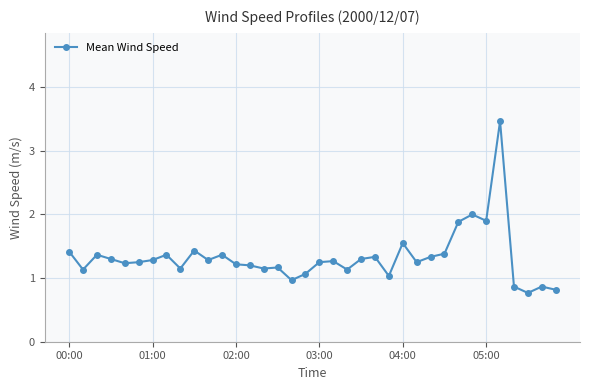

What is the maximum value shown in the chart?

3.5